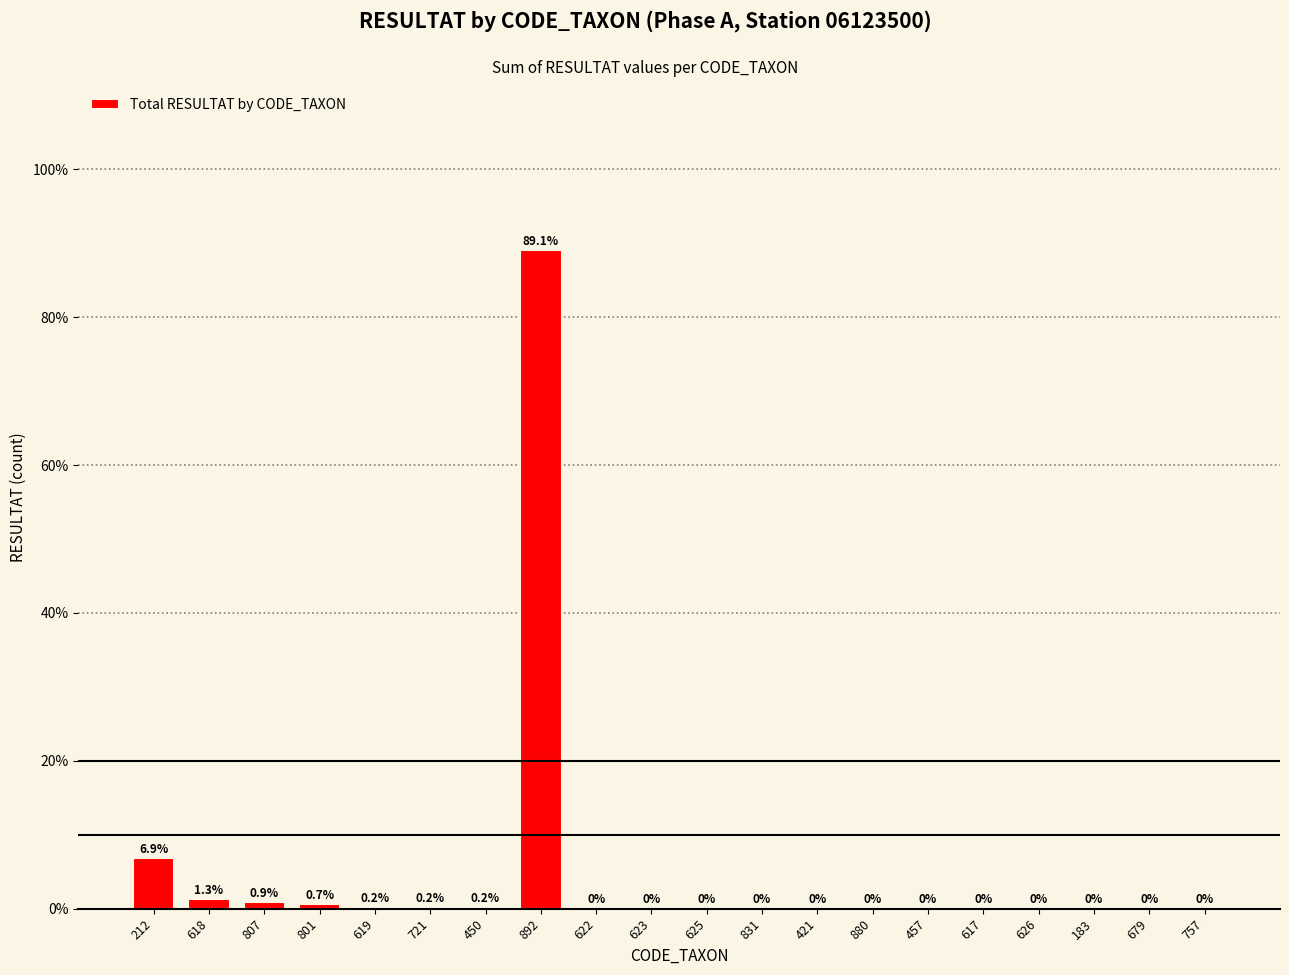

Which category has the highest value across all series?

892